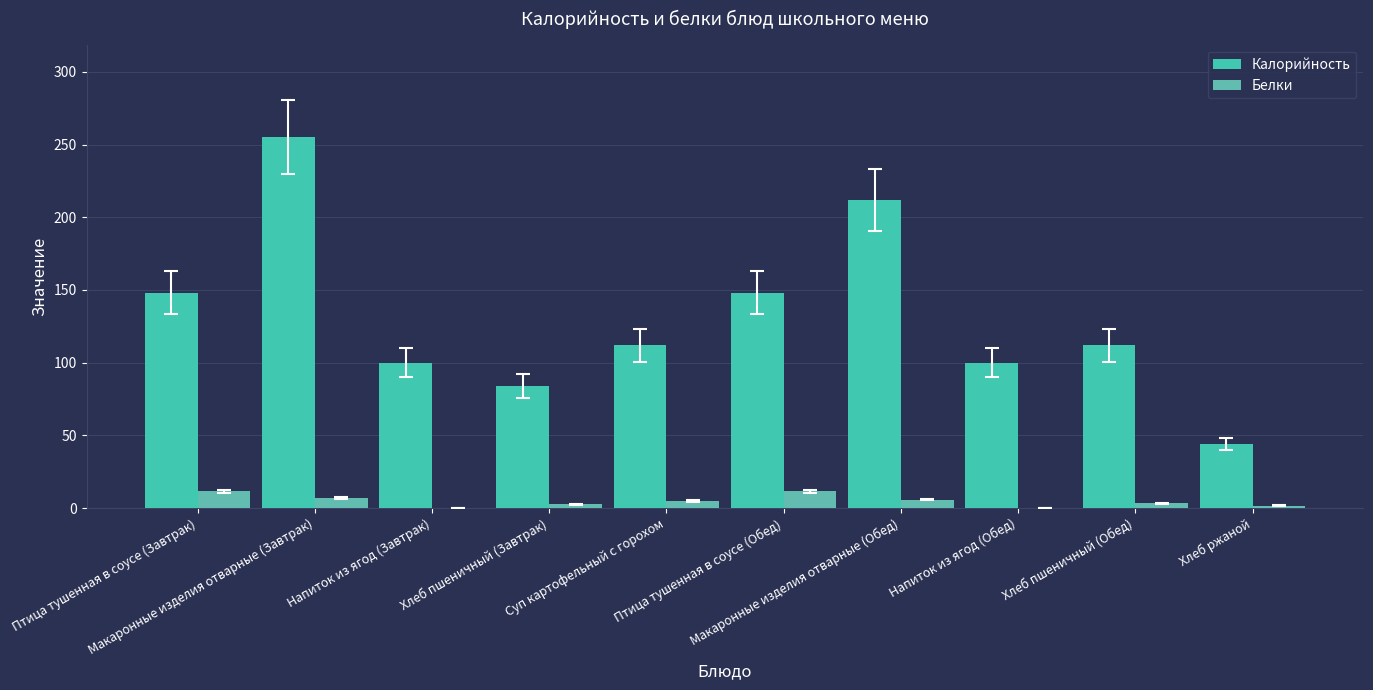

What is the highest value of the Калорийность series?

255.0